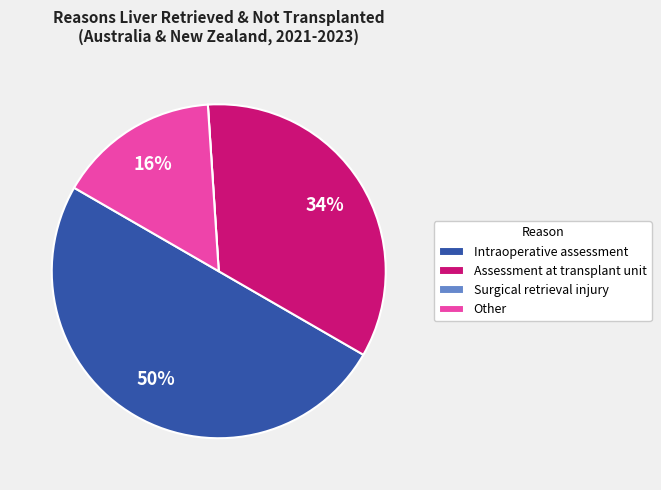

To the nearest percent, what is the combined percentage of Intraoperative assessment and Assessment at transplant unit?

84%